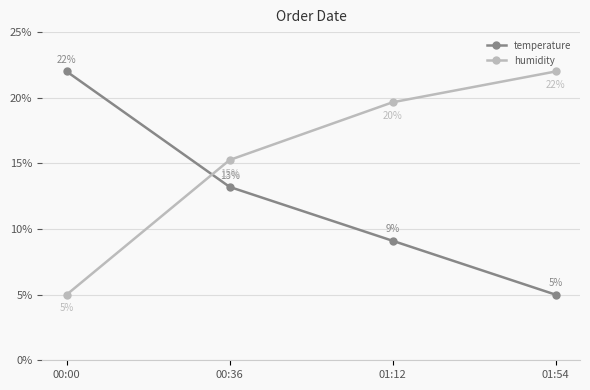

Which series changed the most between 00:36 and 01:54?

temperature